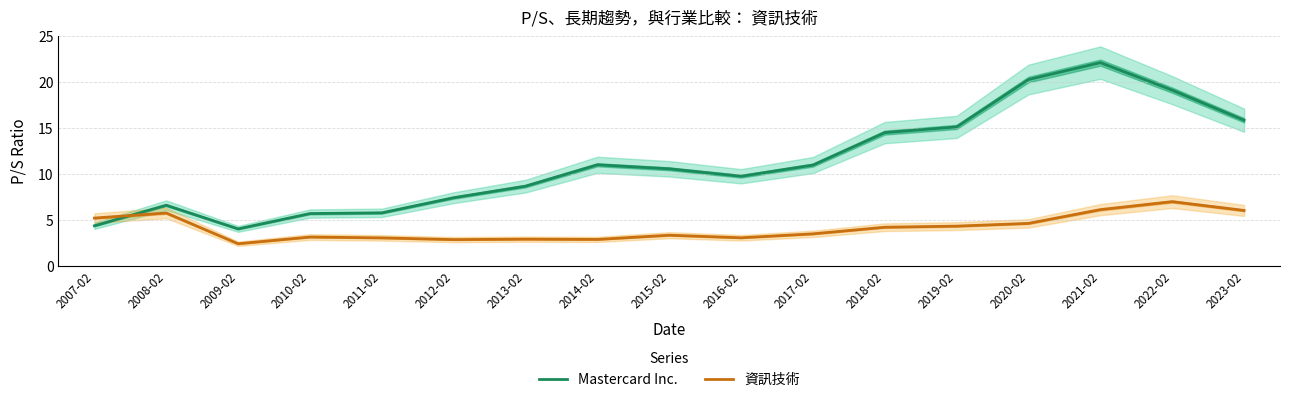

How many intersections are there between 資訊技術 and Mastercard Inc.?

1